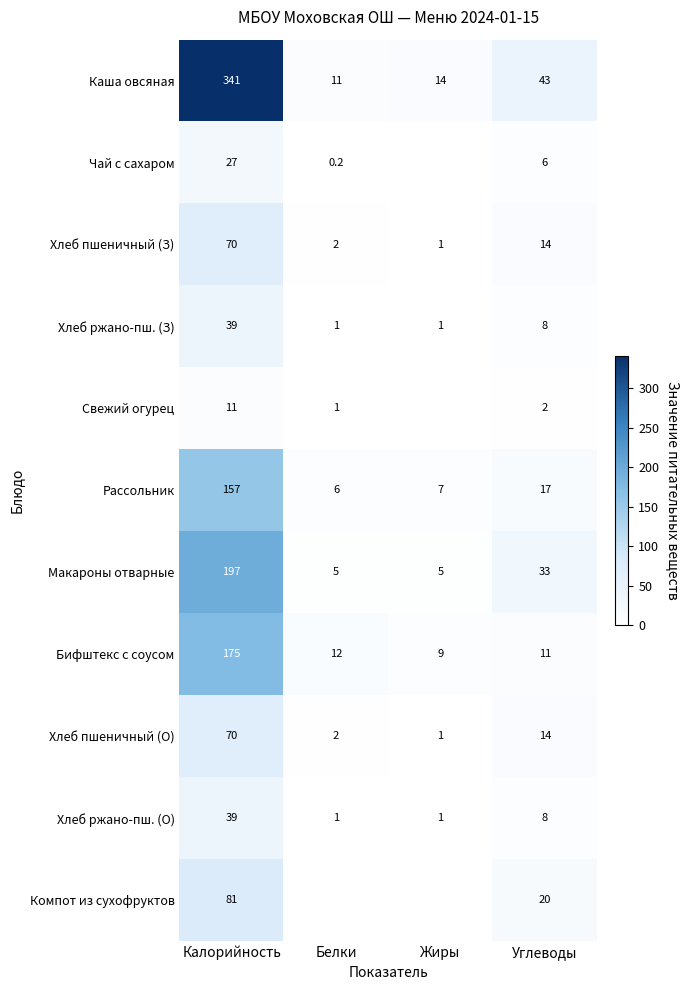

Which label corresponds to the smallest value in the chart?

Жиры